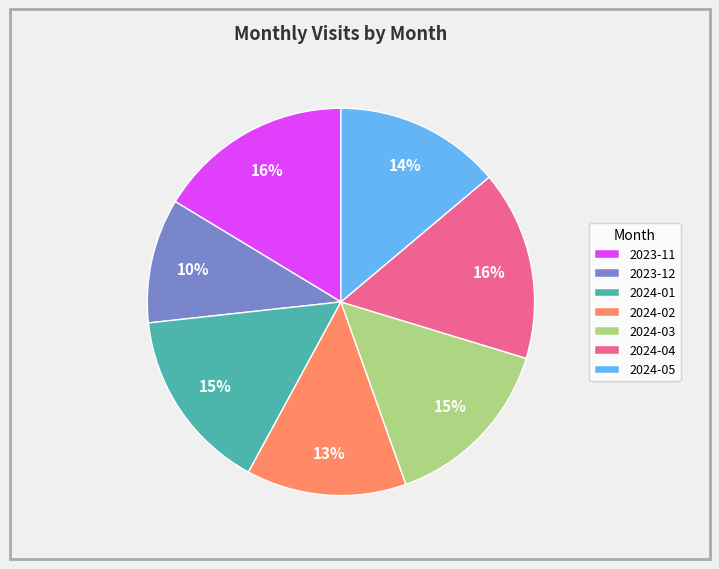

What is the ratio of the value at 2024-04 to the value at 2024-03?

1.1